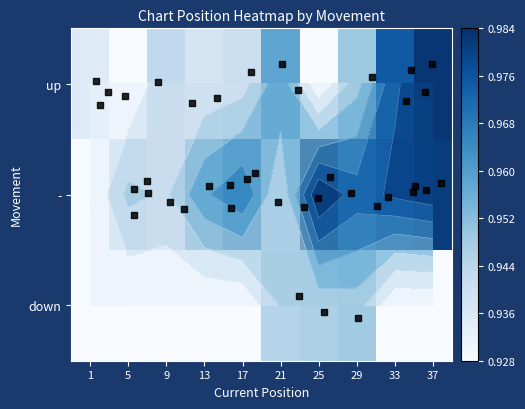

List the series in order of their peak value, highest first.

-, up, down